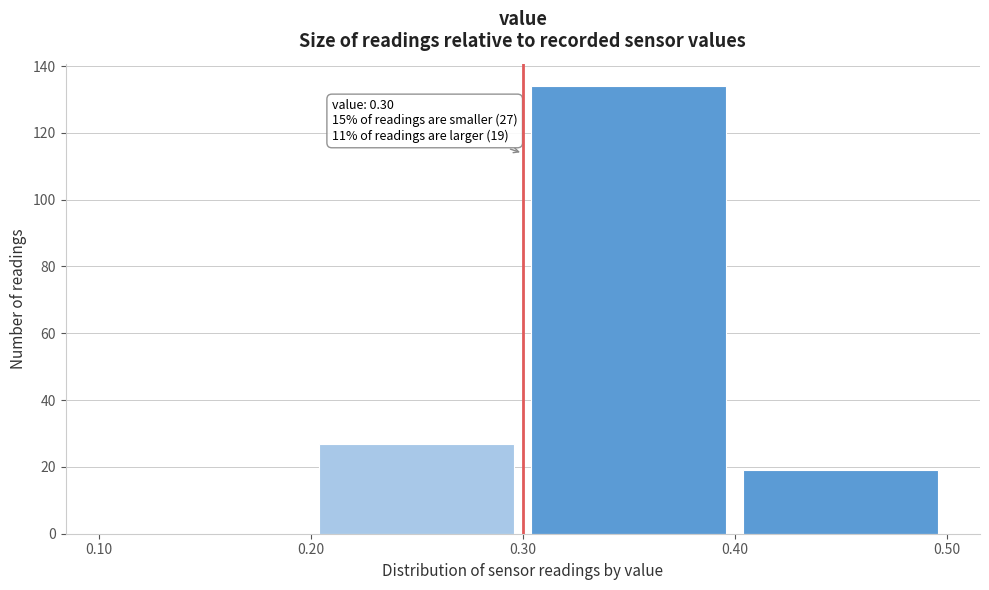

Which range on the x-axis has the tallest bar?

0.30 to 0.40